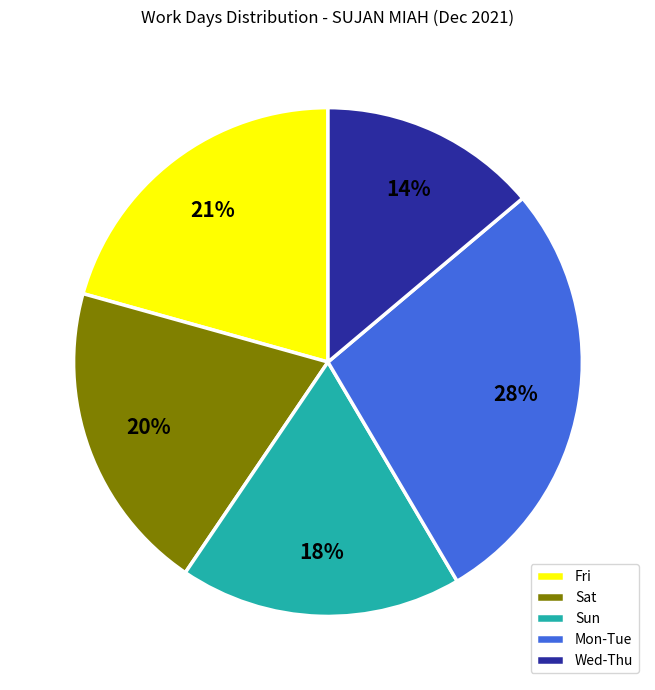

Is there any slice that represents more than half of the pie?

No